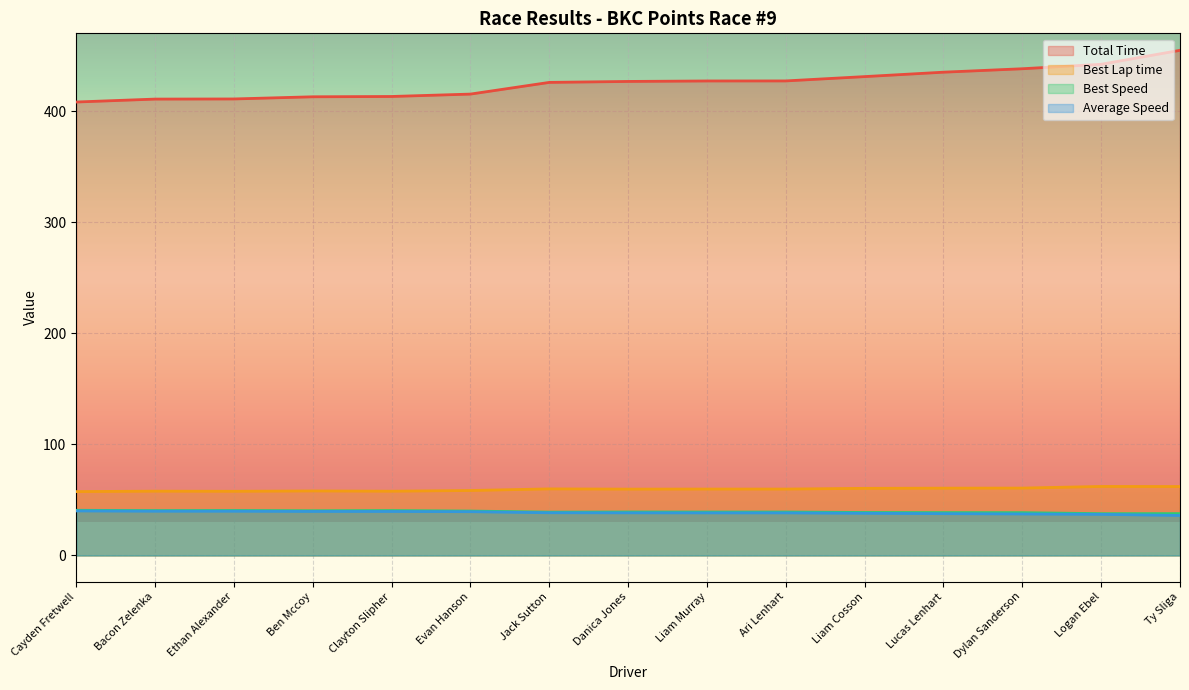

At which category does Best Speed reach its first local valley?

Bacon Zelenka